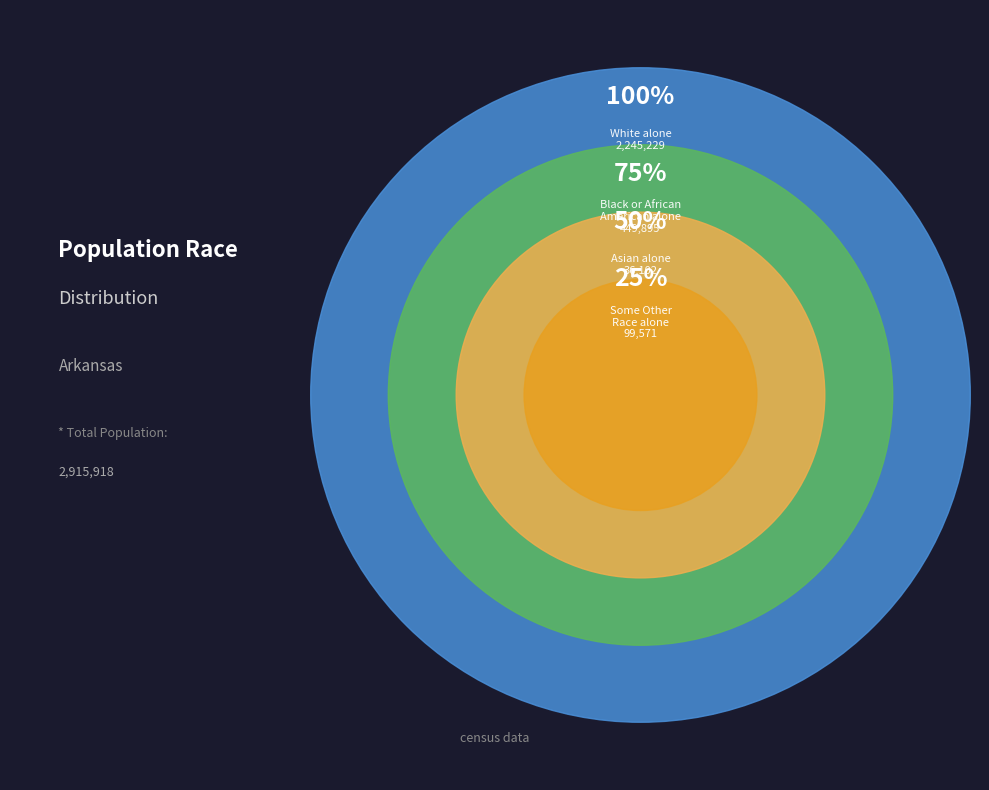

Is there any slice that represents more than half of the pie?

Yes